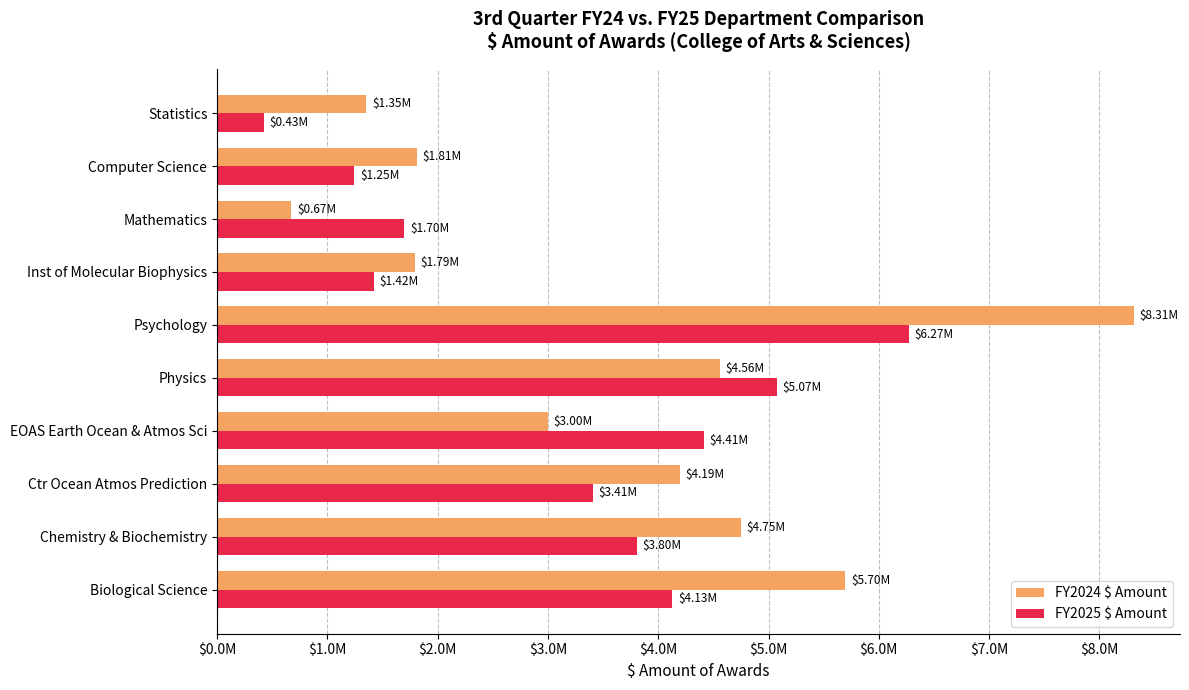

At which label does FY2024 $ Amount reach its peak?

Psychology